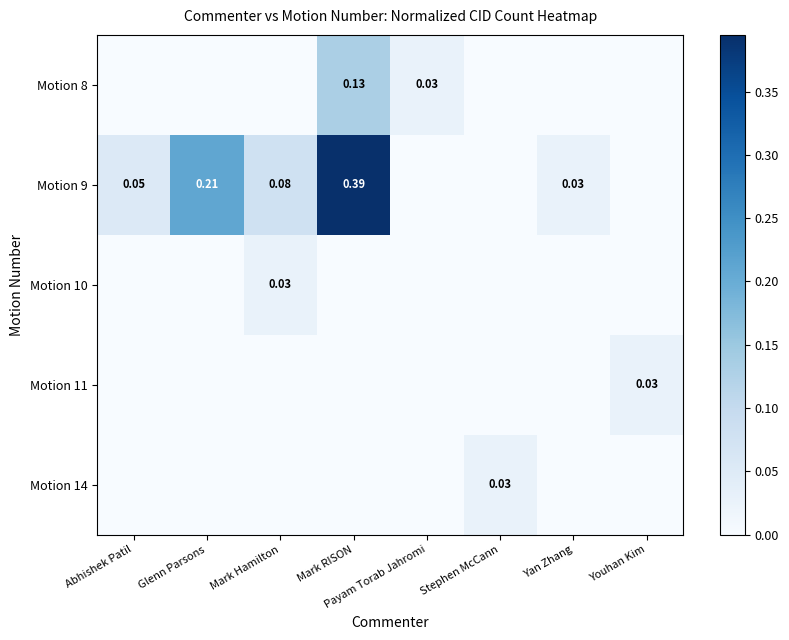

Count the number of categories in the chart.

8